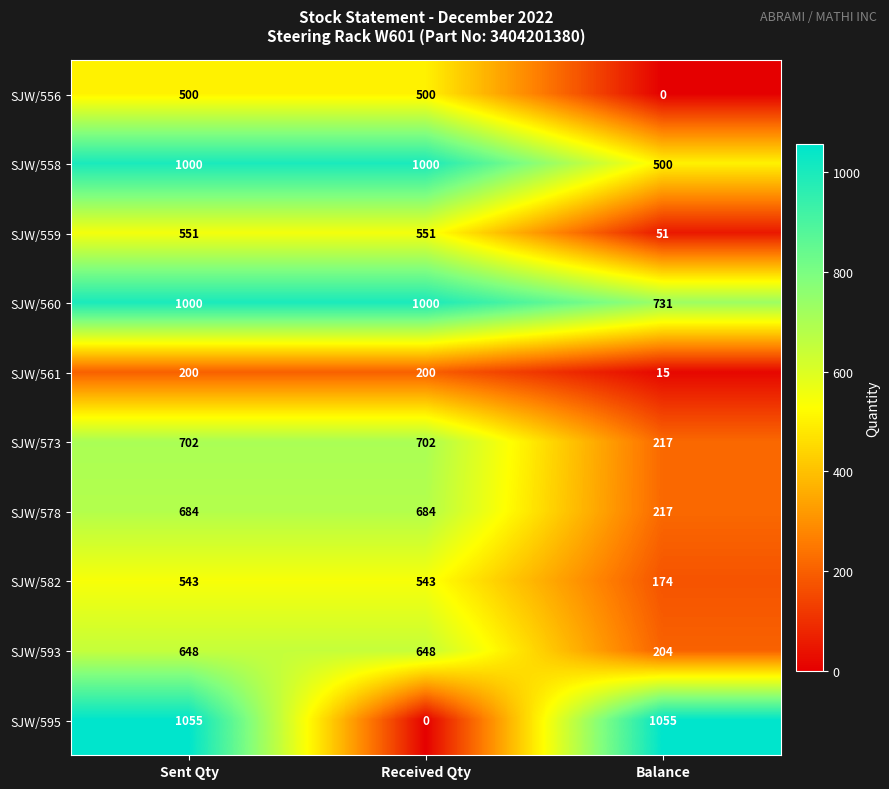

How many categories are shown in the chart?

3